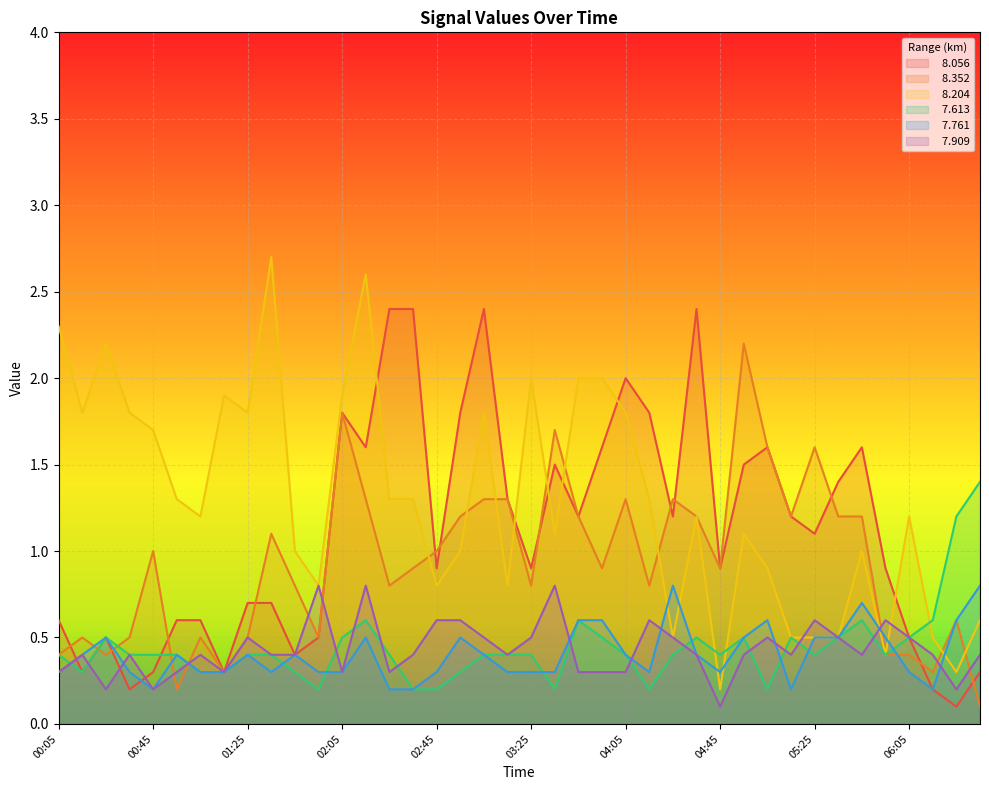

True or false:   7.613 and   8.204 cross at least once.

True